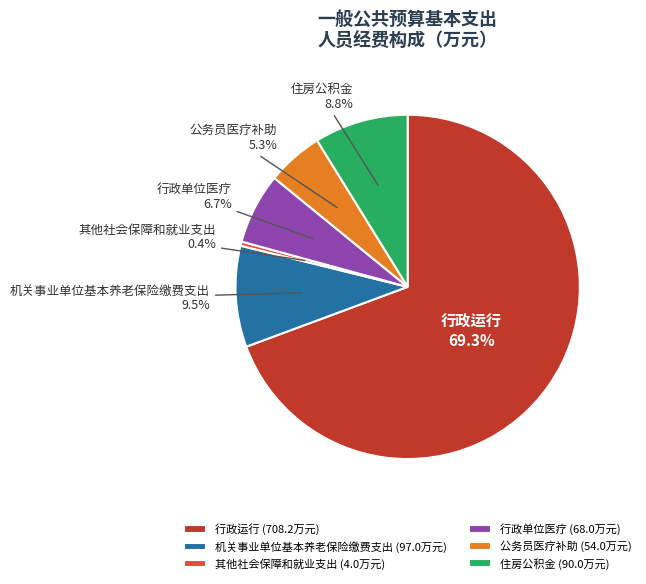

Between 机关事业单位基本养老保险缴费支出 and 住房公积金, which is larger?

机关事业单位基本养老保险缴费支出